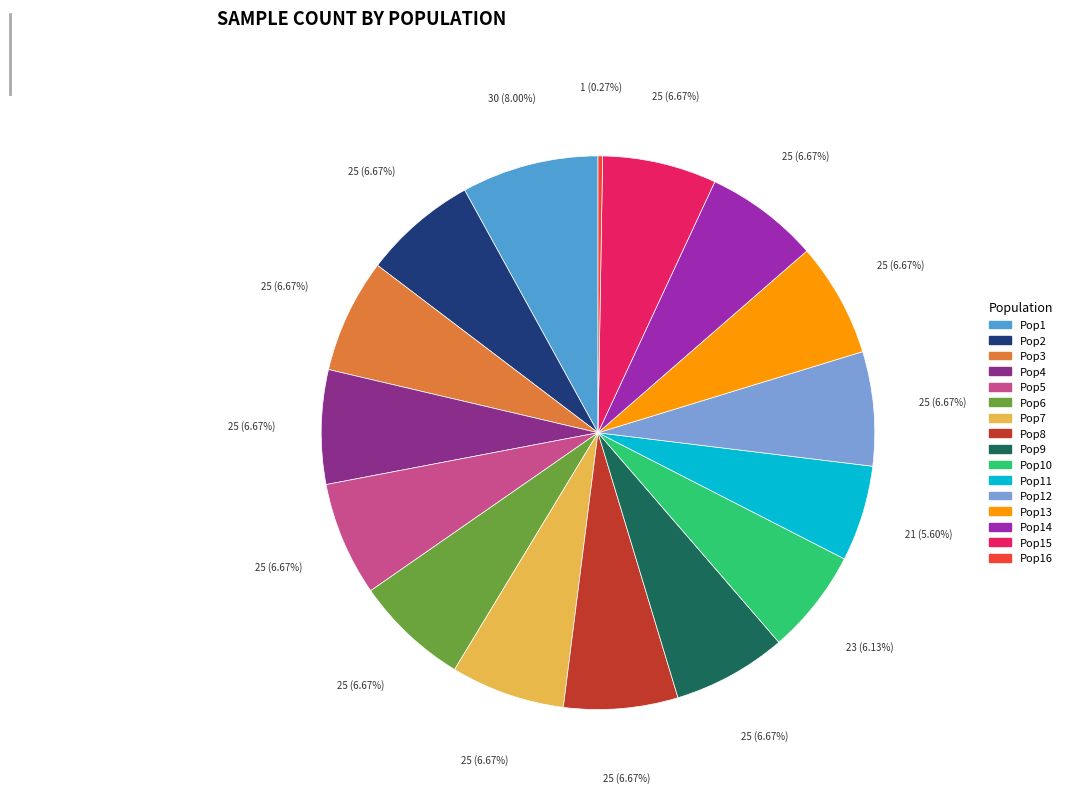

Does any single category account for the majority?

No